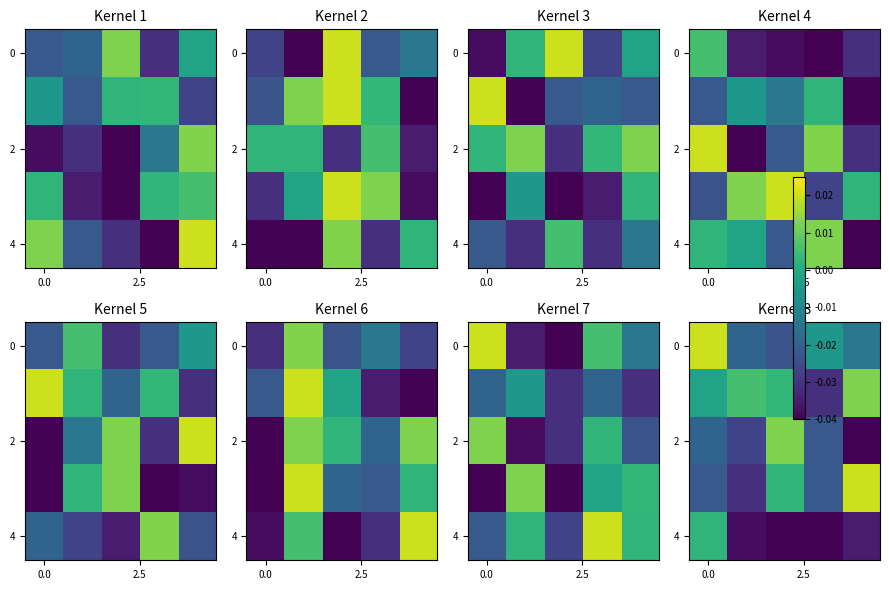

At which category does the chart reach its minimum across all series?

4